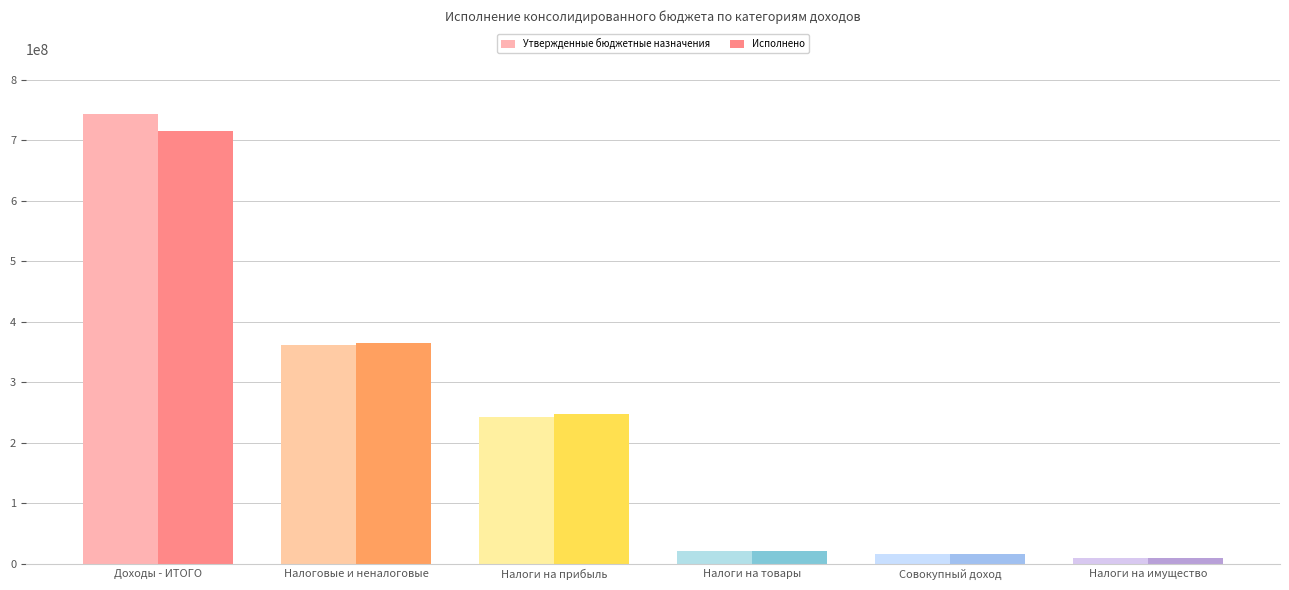

At Доходы бюджета - ИТОГО, list the series in order from largest to smallest.

Утвержденные бюджетные назначения, Исполнено